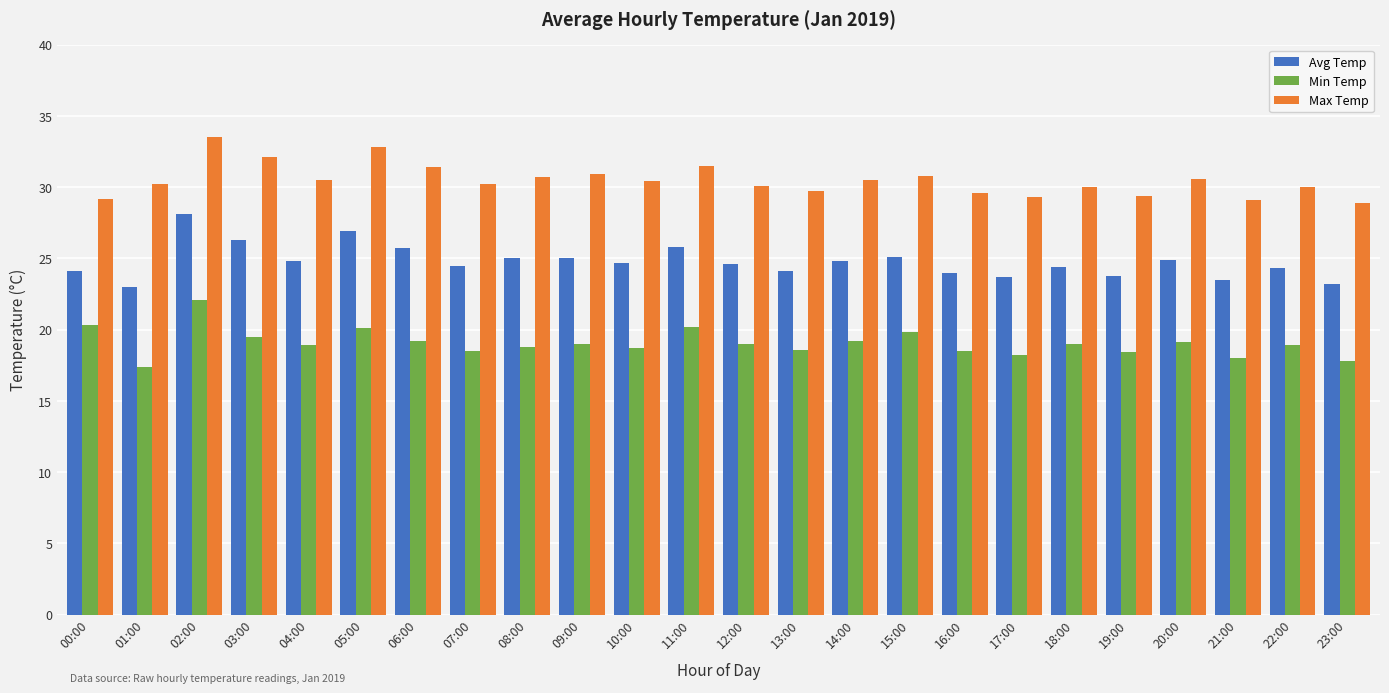

What is the difference between the Avg Temp values at 14:00 and 21:00?

1.3